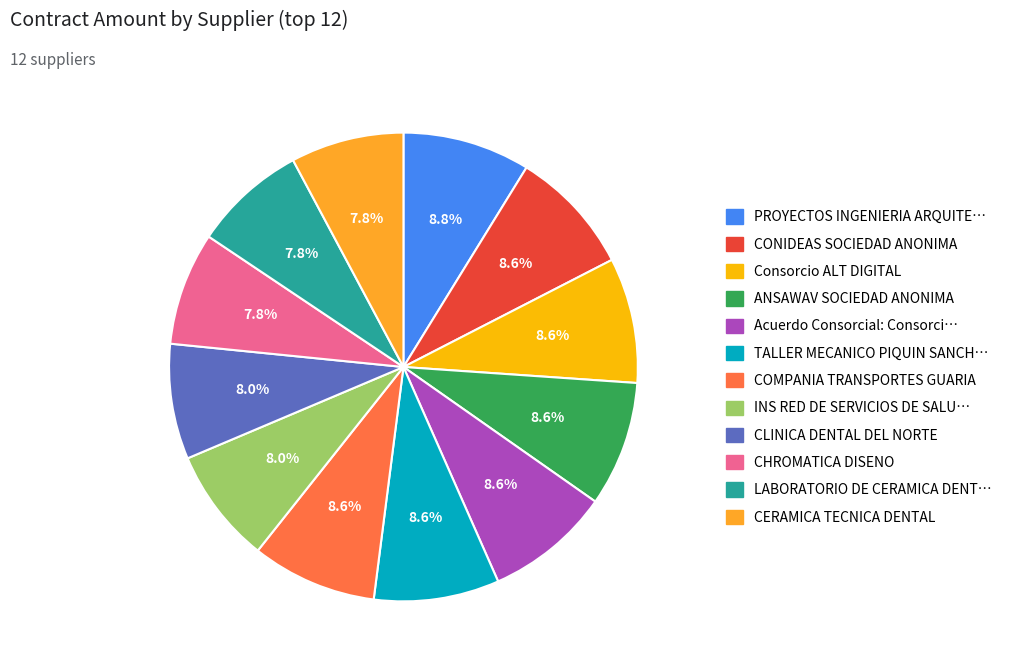

Is there any slice that represents more than half of the pie?

No